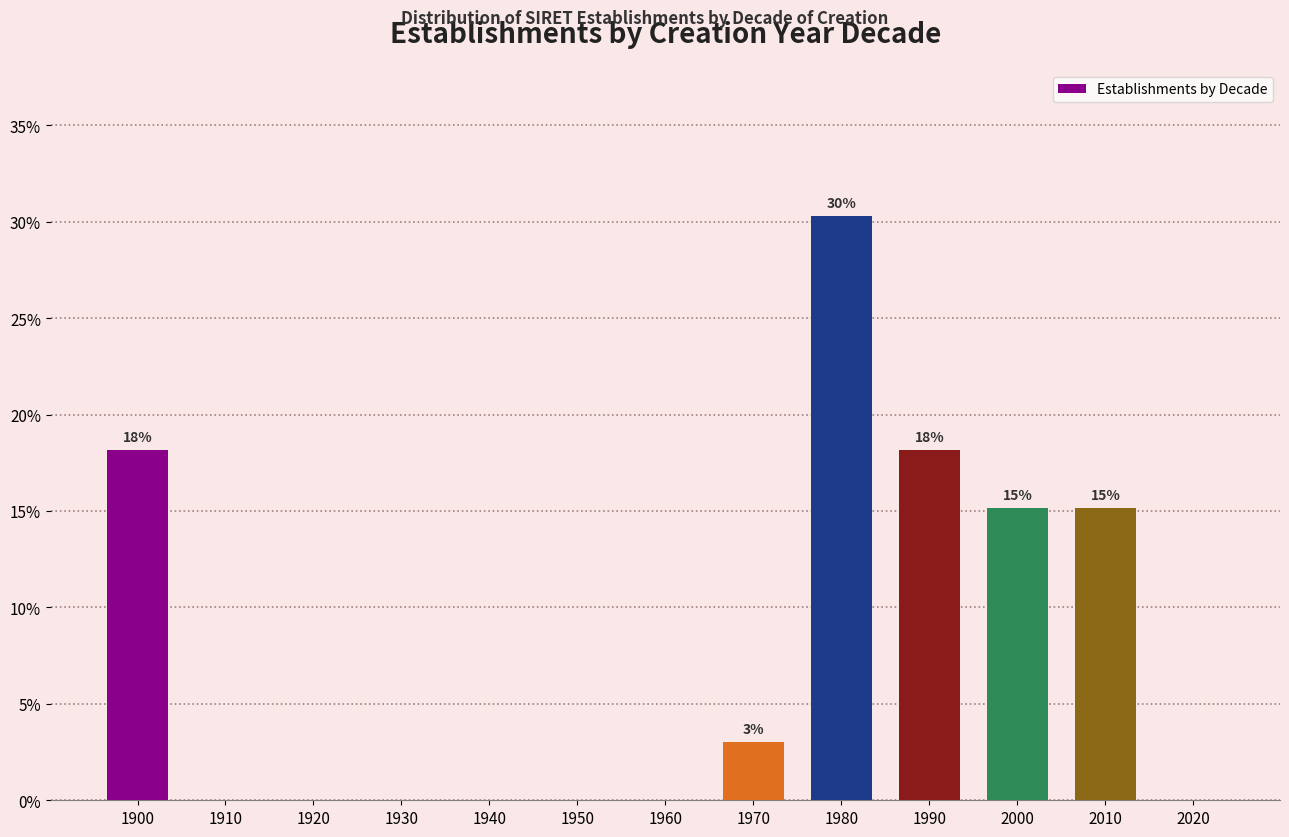

Reading left to right, what are all the values shown in this chart?

1900=18.2	1910=0.0	1920=0.0	1930=0.0	1940=0.0	1950=0.0	1960=0.0	1970=3.0	1980=30.3	1990=18.2	2000=15.2	2010=15.2	2020=0.0